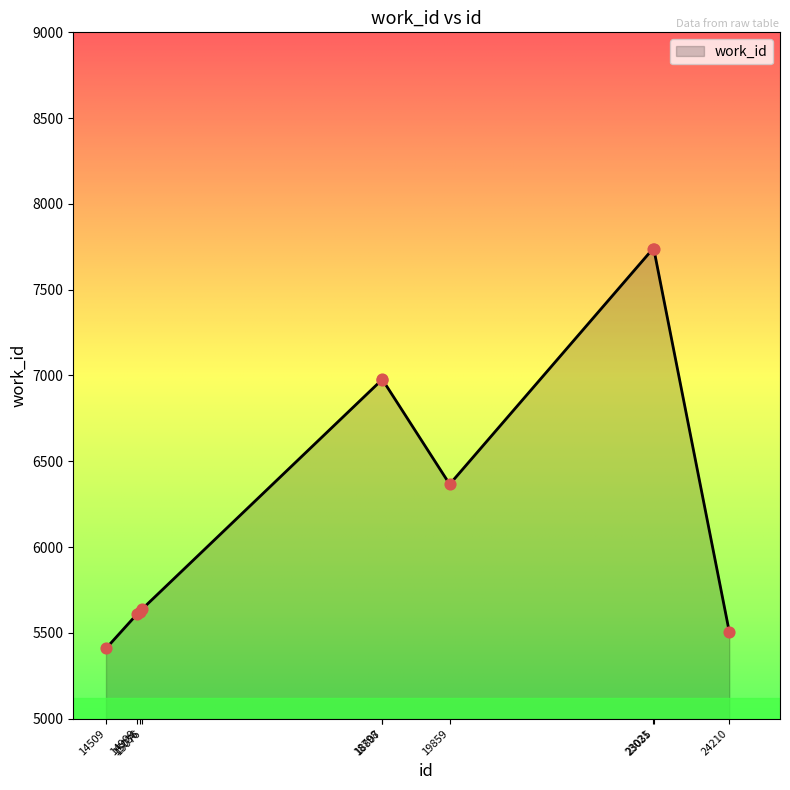

What is the change in value from 23035 to 24210?

-2232